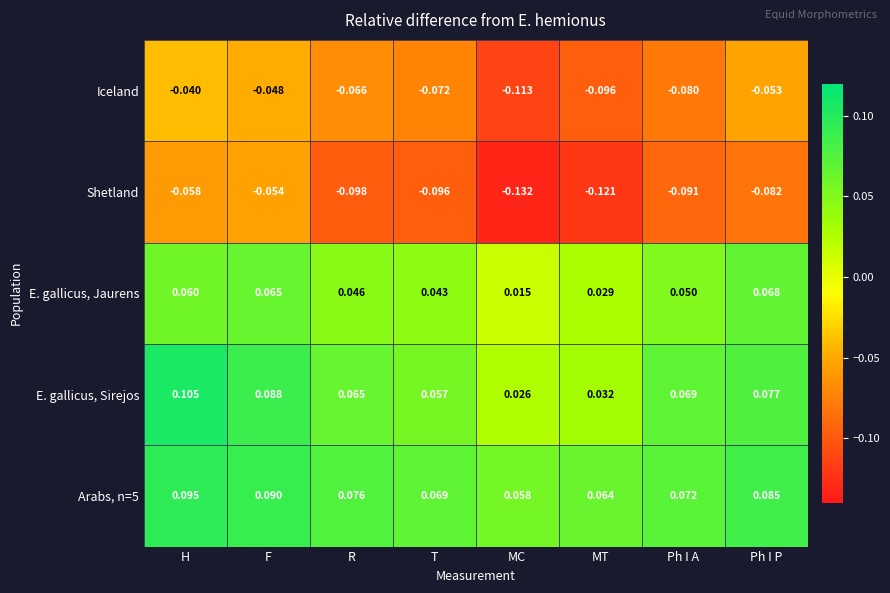

Where is E. gallicus, Sirejos nearest to the value 0?

MC